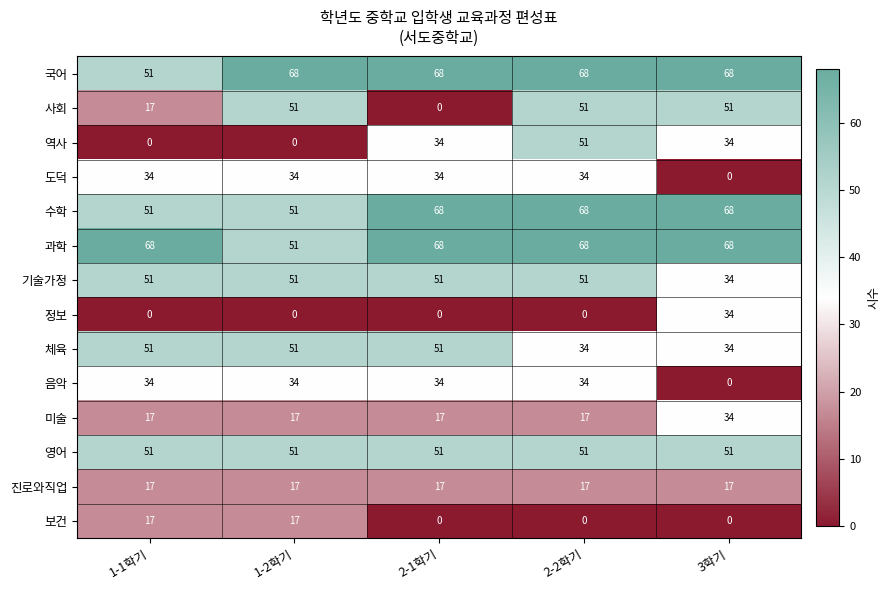

Count the number of data series in this chart.

14